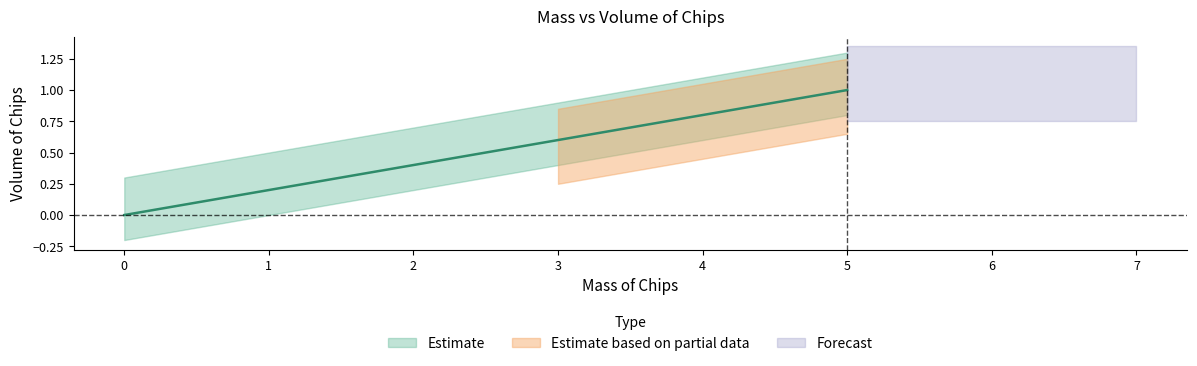

Is it true that the value at 5 is 1?

True